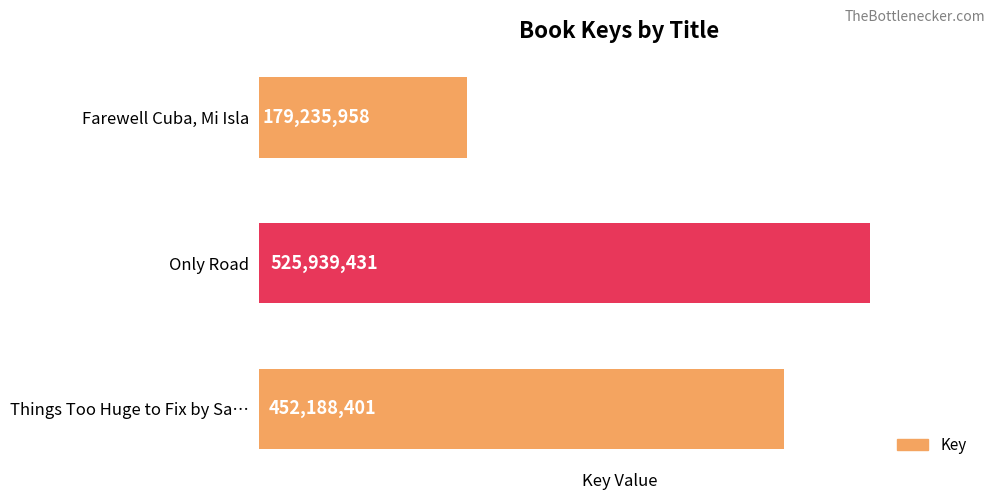

Reading top to bottom, what are all the values shown in this chart?

Farewell Cuba, Mi Isla=179235958	Only Road=525939431	Things Too Huge to Fix by Sa…=452188401